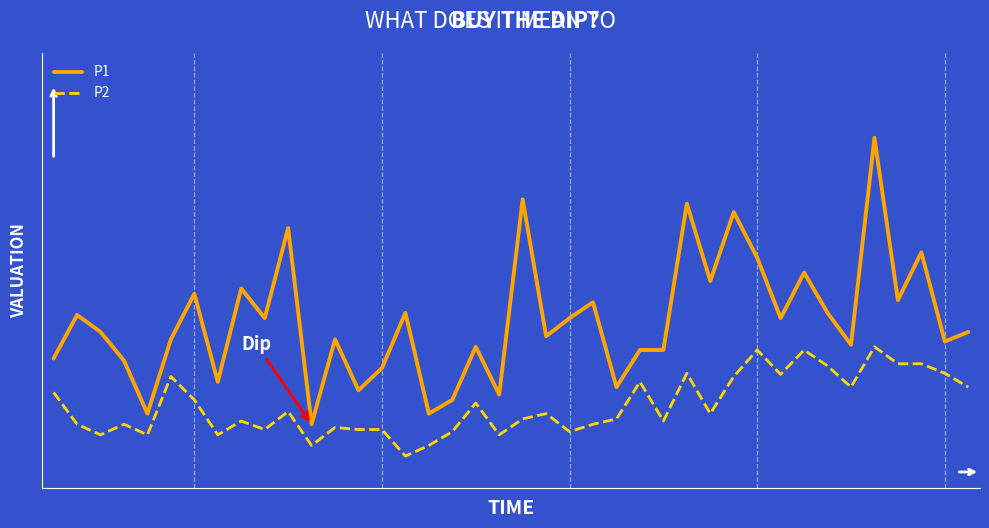

What are all the series names shown in the legend?

P1, P2